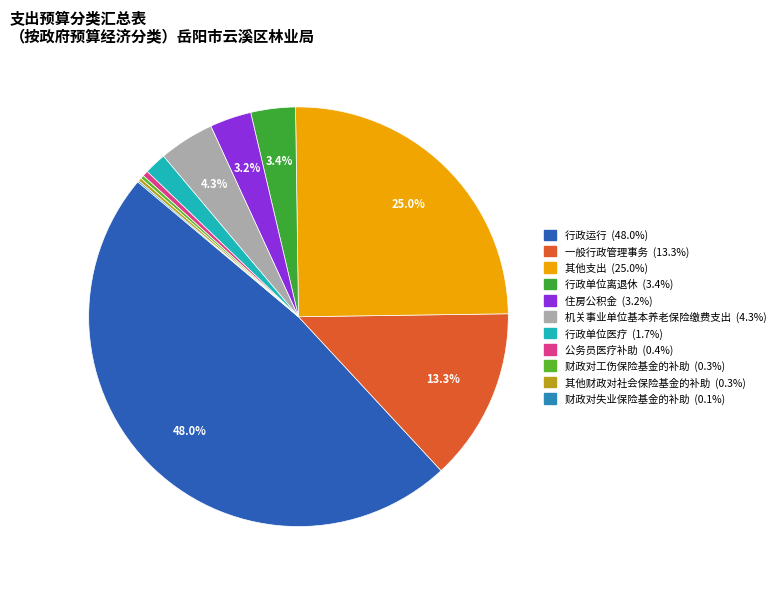

To the nearest percent, what is the average slice percentage?

9%